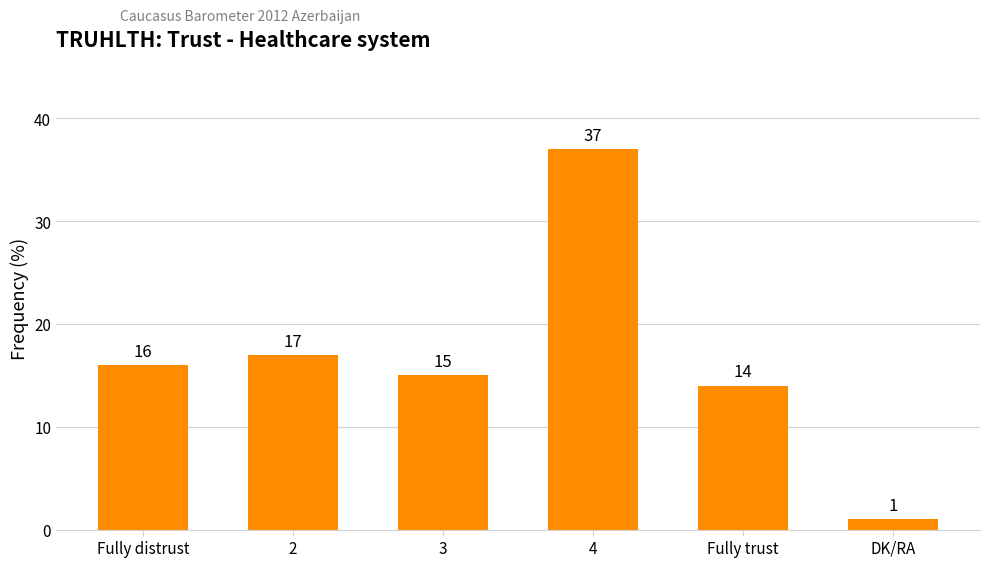

Rank the categories by value from highest to lowest.

4, 2, Fully distrust, 3, Fully trust, DK/RA